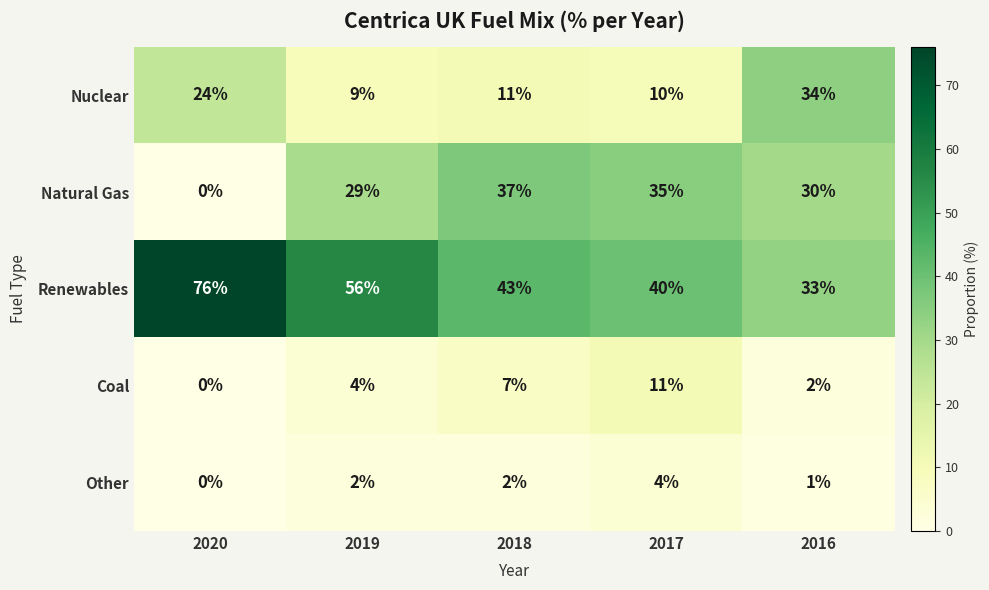

The value of Natural Gas at 2016 is 15. True or false?

False